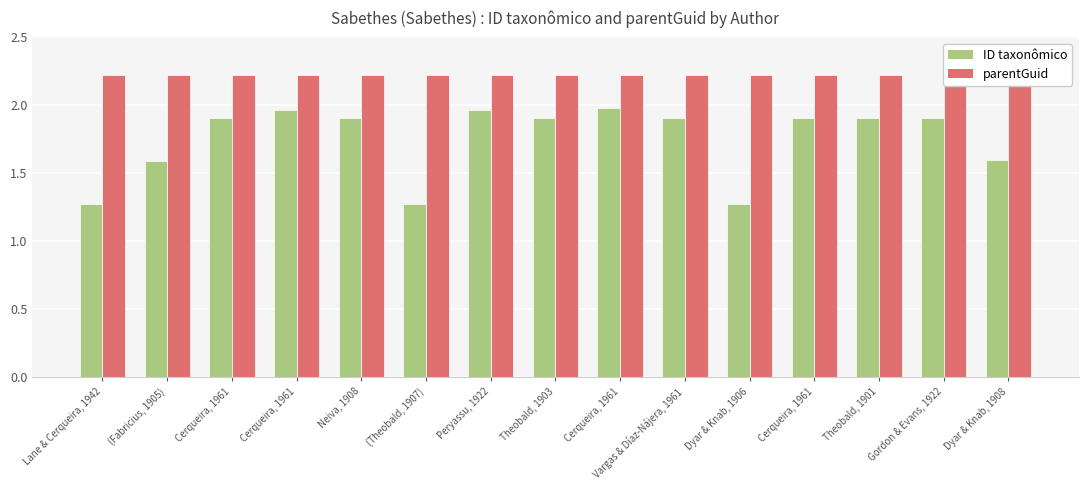

Is the value of ID taxonômico at Cerqueira, 1961 greater than the value of parentGuid at Dyar & Knab, 1906?

No